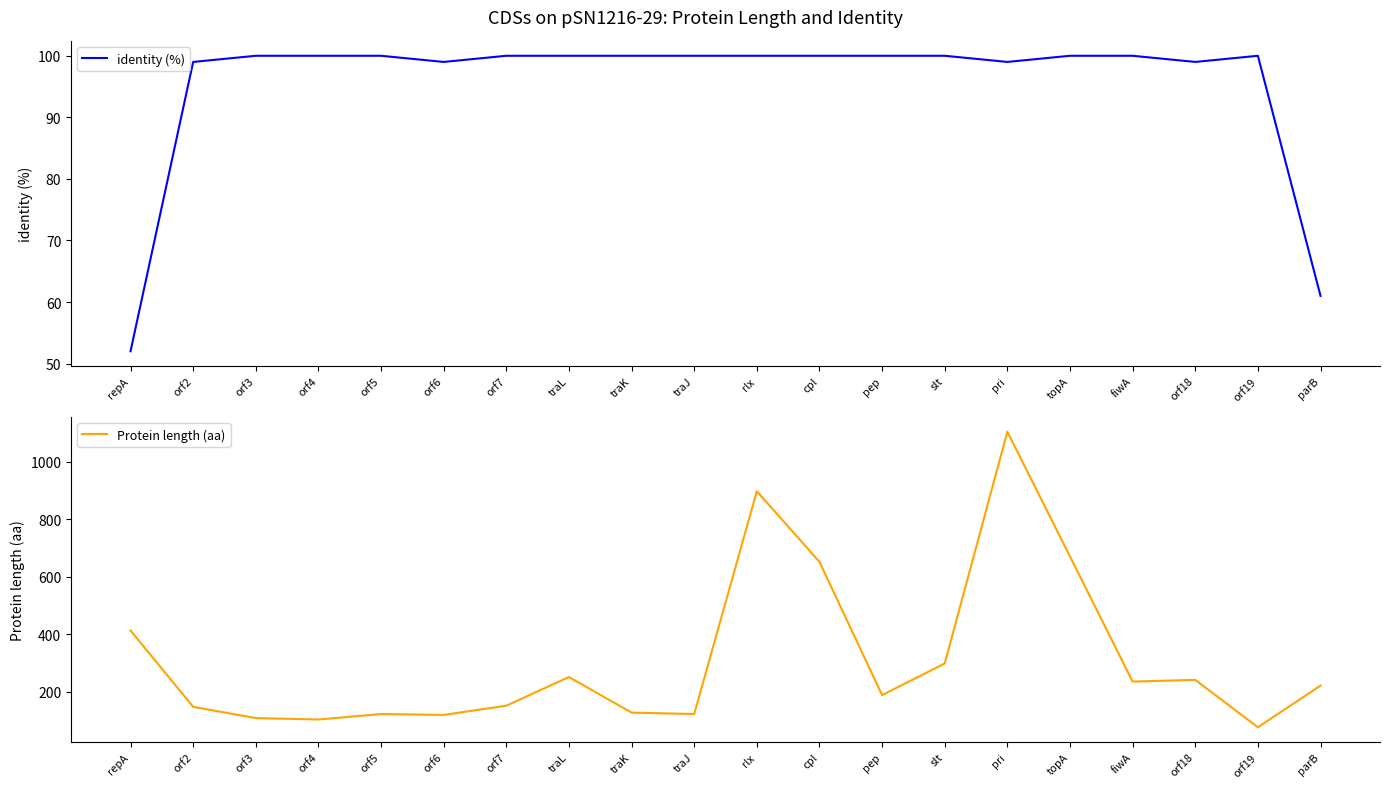

What is the label of the 4th point from the right?

fiwA